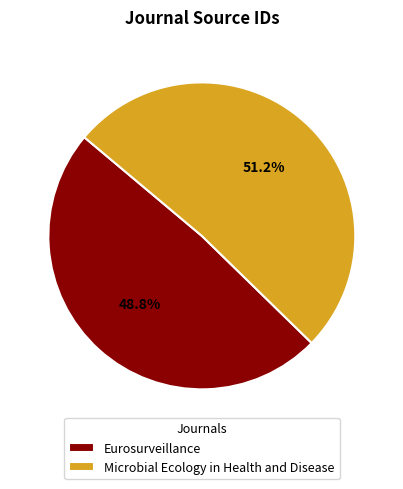

To the nearest percent, what percentage of the pie is Microbial Ecology in Health and Disease?

51%